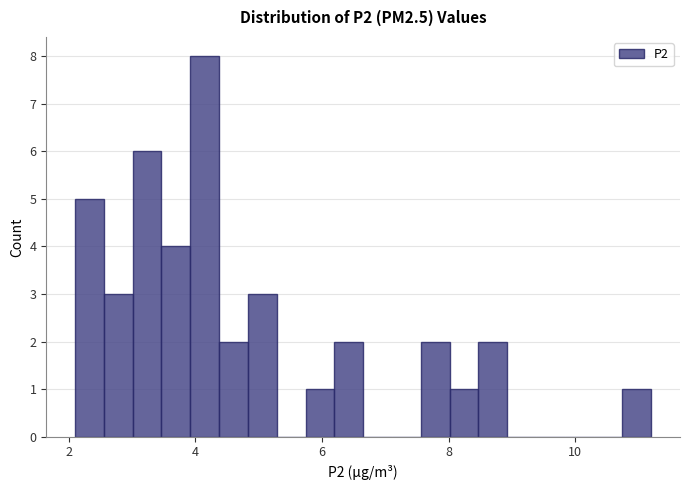

Around what value on the x-axis is the tallest bar? Give the approximate position of its centre, as read against the axis.

4.2